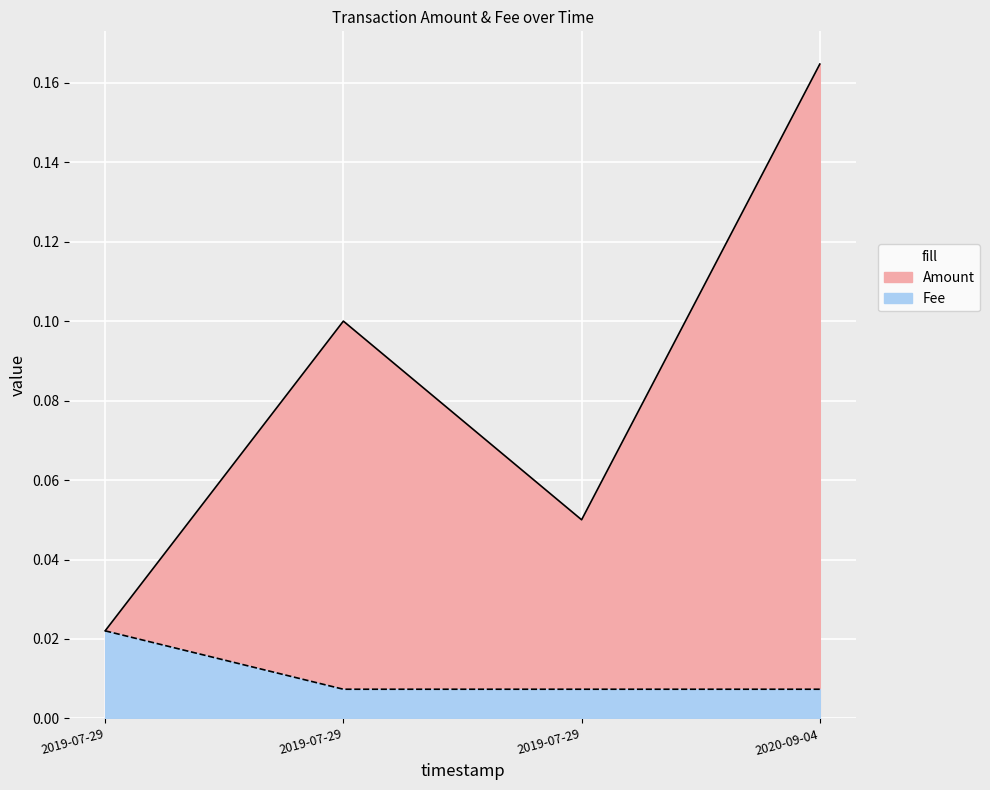

How many Fee values are between 0 and 1?

4